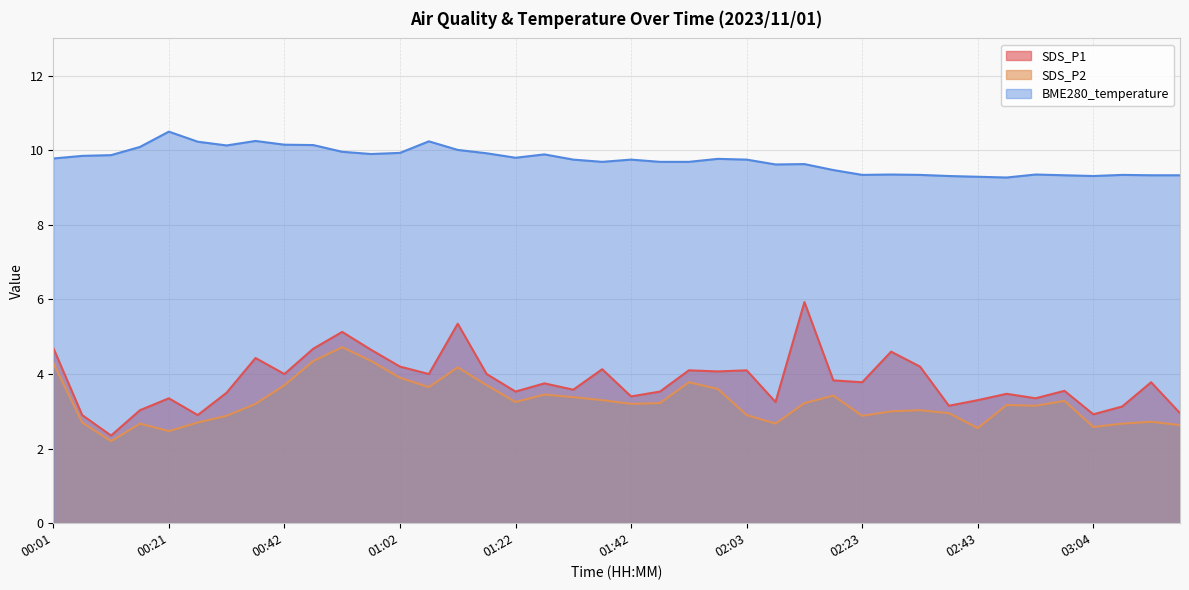

The value of SDS_P2 at 03:04 is 2.6. True or false?

True